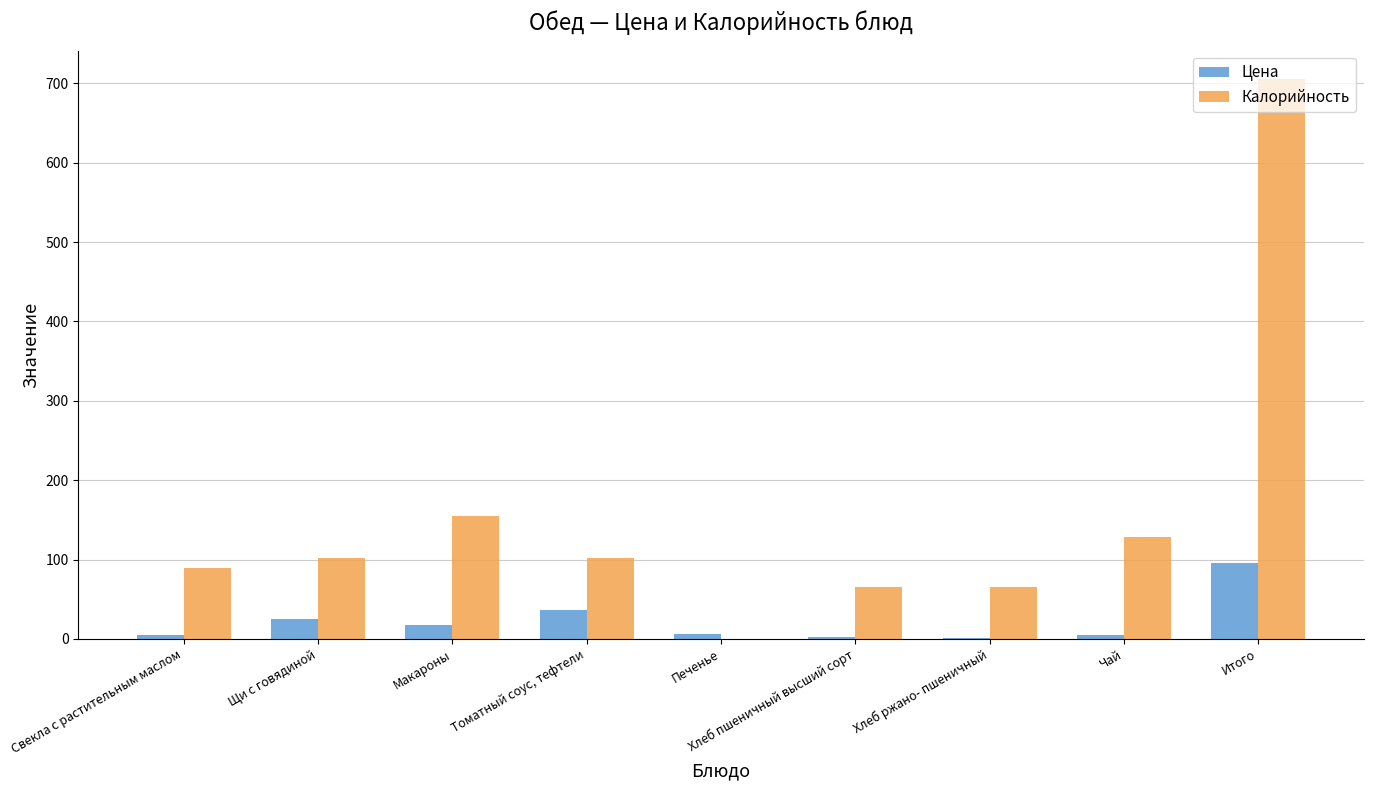

What is the sum of all Цена values?

192.0